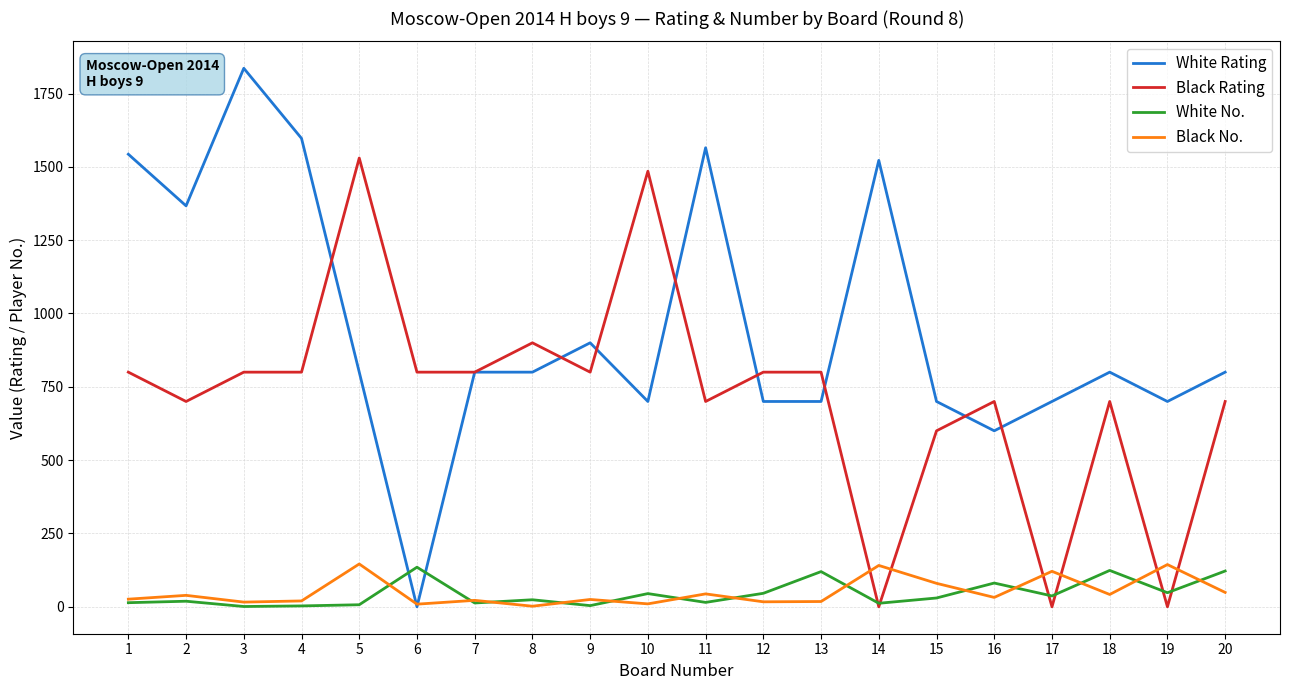

At 17, list the series in order from smallest to largest.

Black Rating, White No., Black No., White Rating